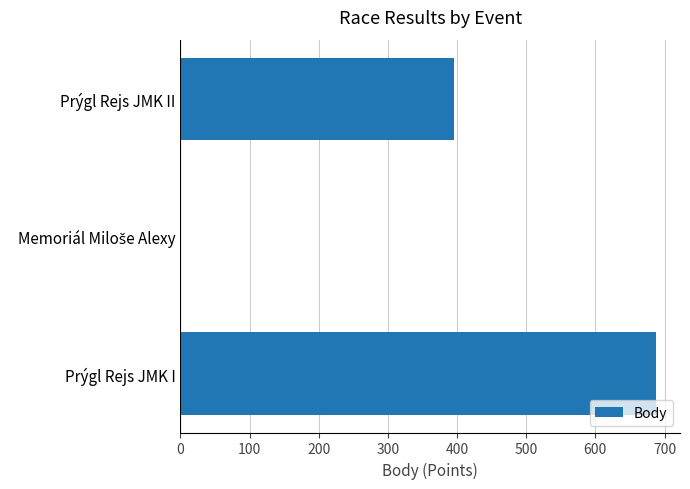

The value at Prýgl Rejs JMK I is 688. True or false?

True